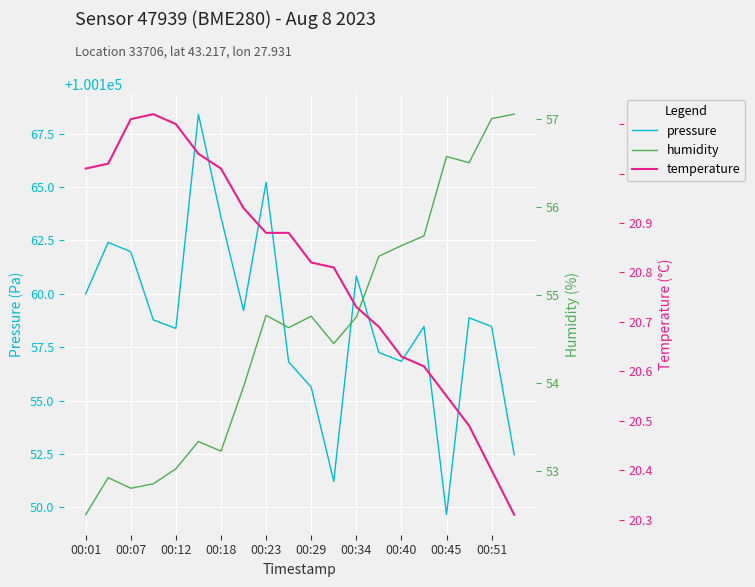

Is the value of pressure at 00:29 greater than the value of temperature at 00:45?

Yes